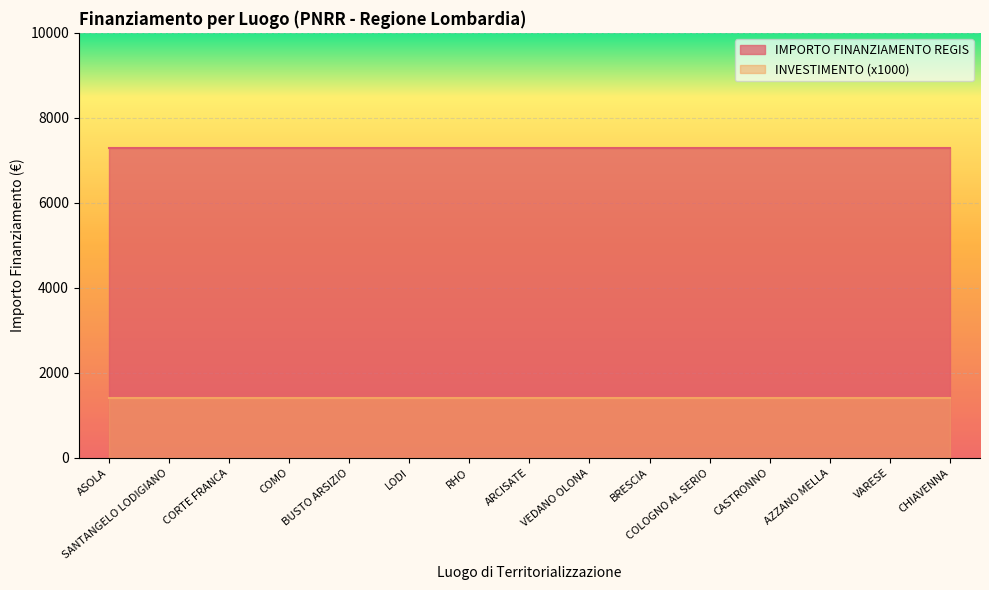

Does the chart display data point markers on the line(s)?

No